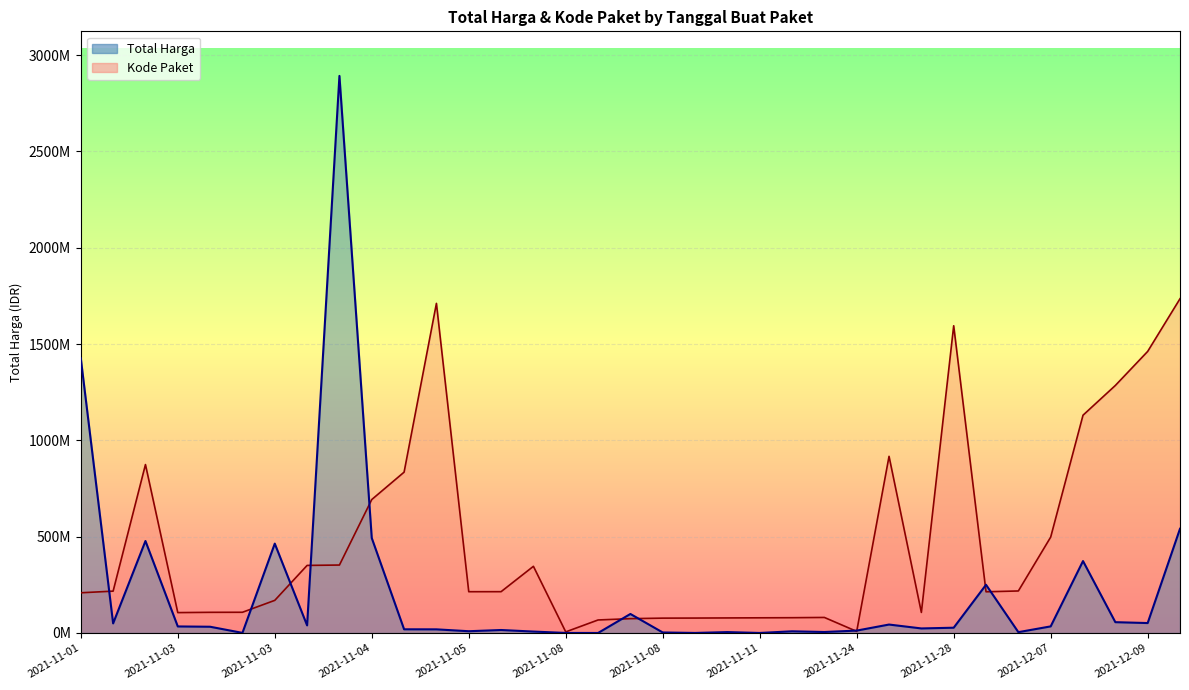

What is the maximum value for Total Harga?

2892122000.0